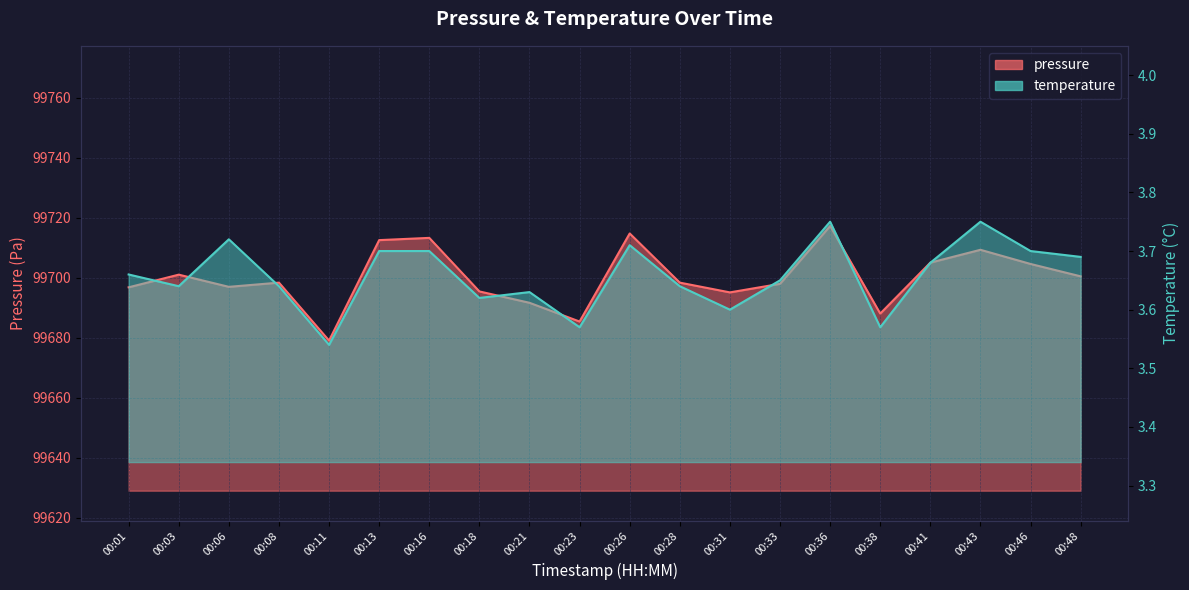

Reading left to right, transcribe all the data shown in this chart.

pressure: 00:01=99696.8	00:03=99701.0	00:06=99696.9	00:08=99698.3	00:11=99679.0	00:13=99712.5	00:16=99713.2	00:18=99695.4	00:21=99691.6	00:23=99685.4	00:26=99714.7	00:28=99698.3	00:31=99695.1	00:33=99697.9	00:36=99717.2	00:38=99688.0	00:41=99705.0	00:43=99709.3	00:46=99704.6	00:48=99700.4
temperature: 00:01=3.7	00:03=3.6	00:06=3.7	00:08=3.6	00:11=3.5	00:13=3.7	00:16=3.7	00:18=3.6	00:21=3.6	00:23=3.6	00:26=3.7	00:28=3.6	00:31=3.6	00:33=3.6	00:36=3.8	00:38=3.6	00:41=3.7	00:43=3.8	00:46=3.7	00:48=3.7